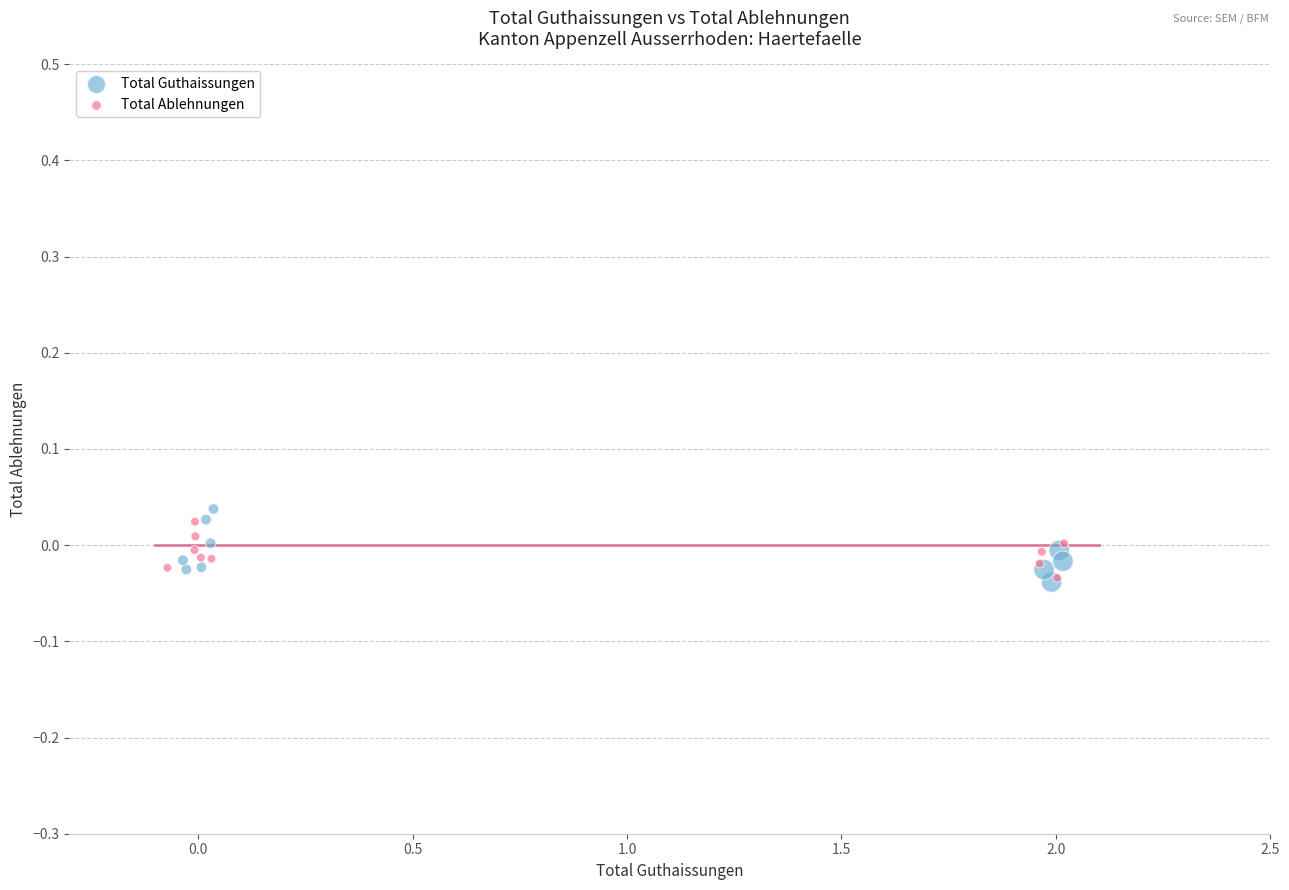

Which series has the largest Y range (max minus min)?

Total Guthaissungen